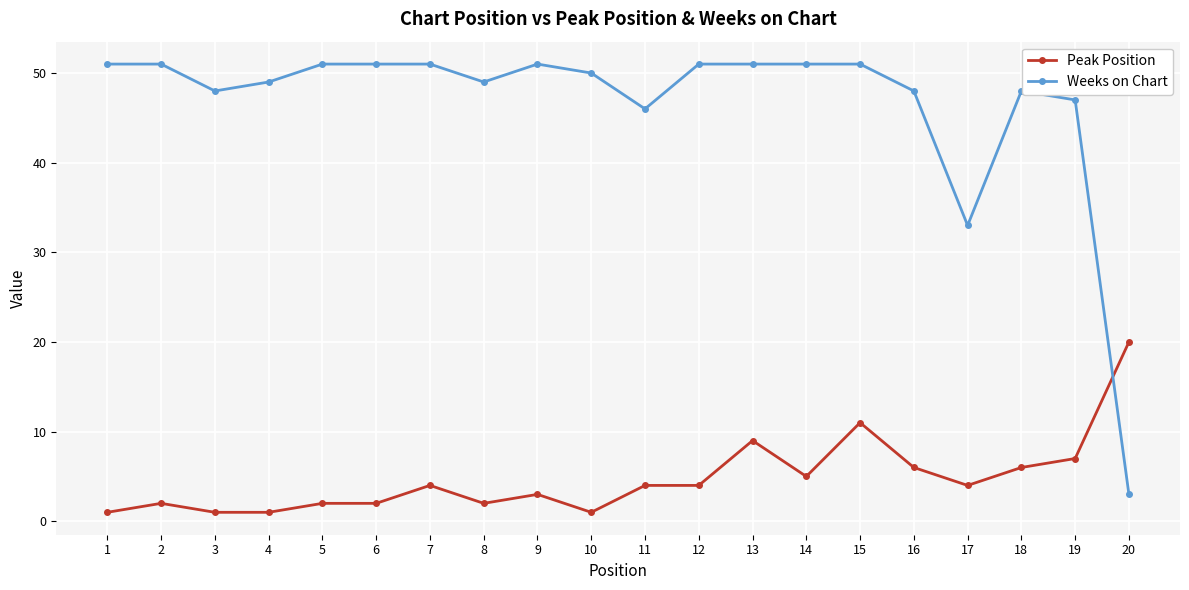

Does the chart display data point markers on the line(s)?

Yes